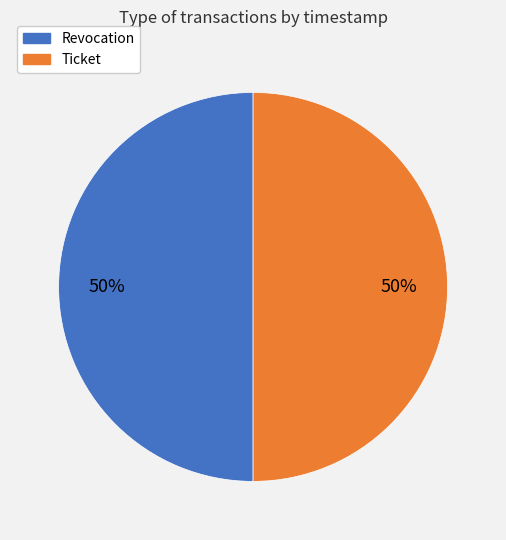

To the nearest percent, what percentage of the pie is Ticket?

50%